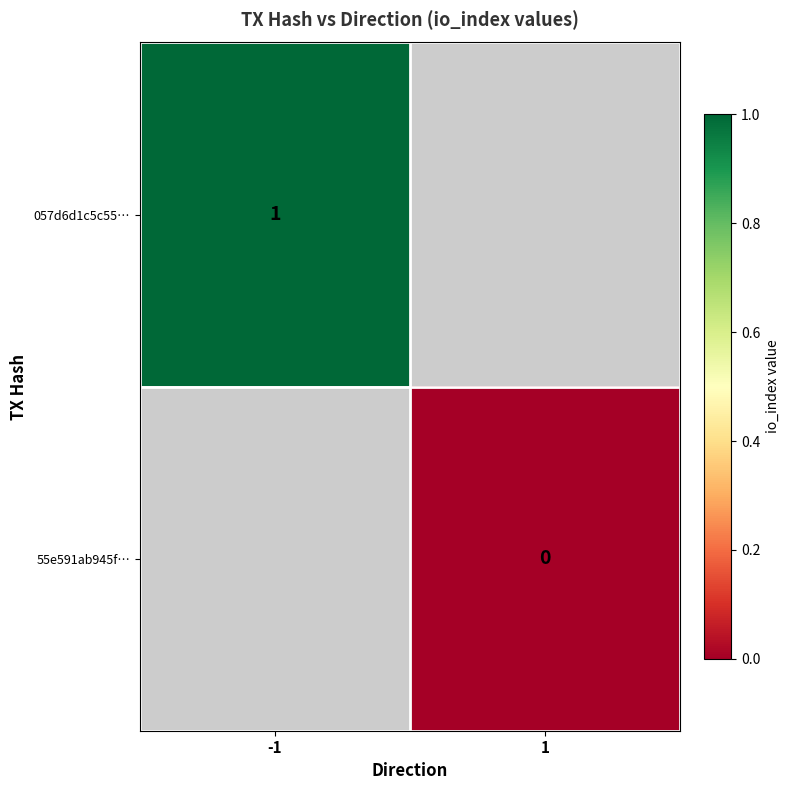

The value of 057d6d1c5c55… at -1 is 0. True or false?

False